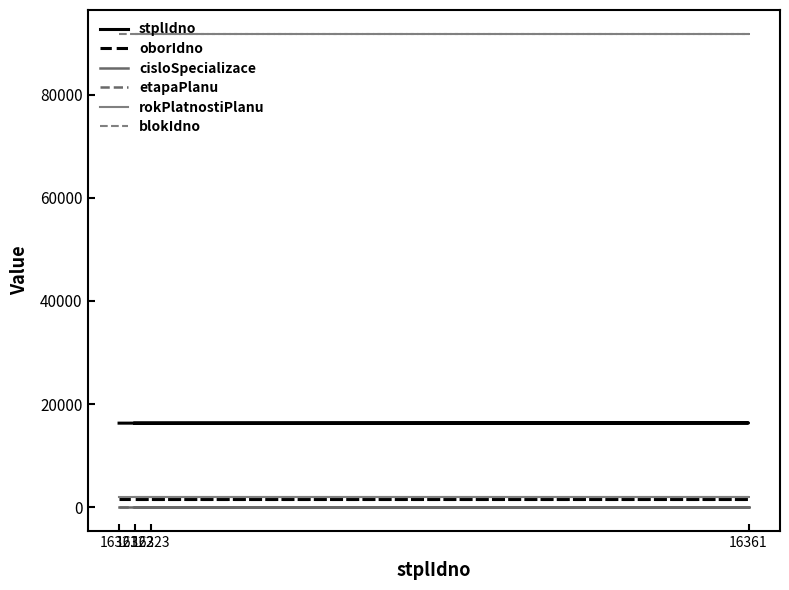

Which series has the largest range (max minus min)?

stplIdno